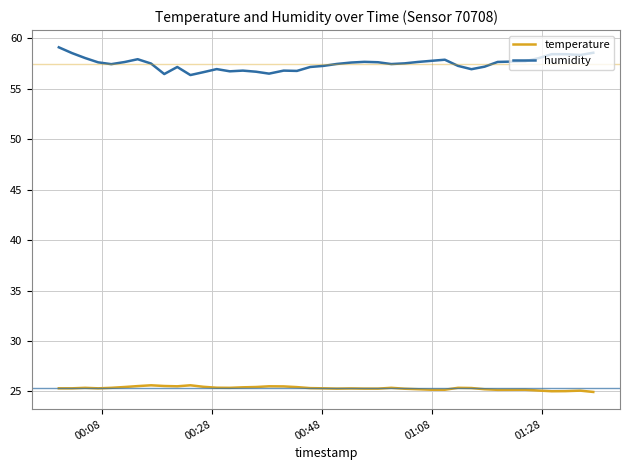

Which series has the largest total across all categories?

humidity